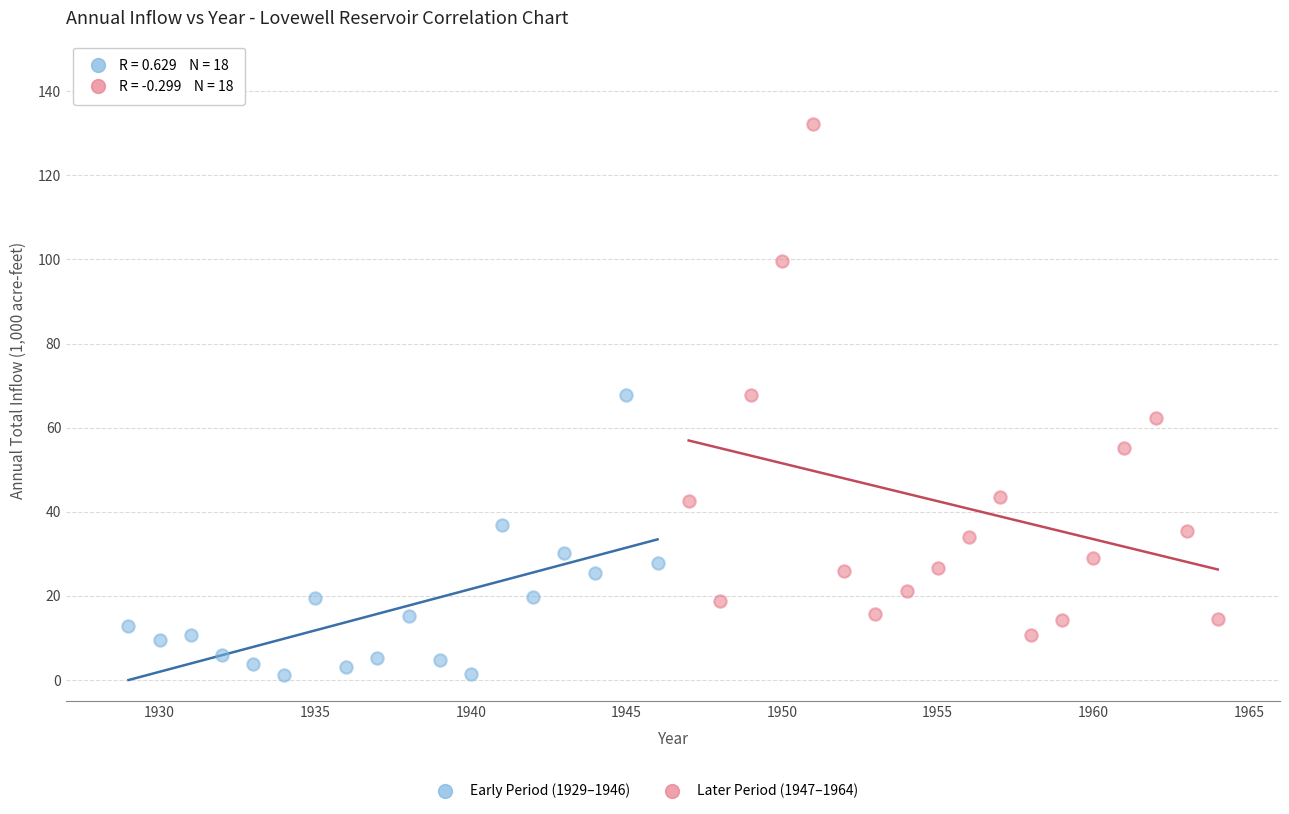

Which series reaches the minimum Y coordinate?

Early Period (1929–1946)